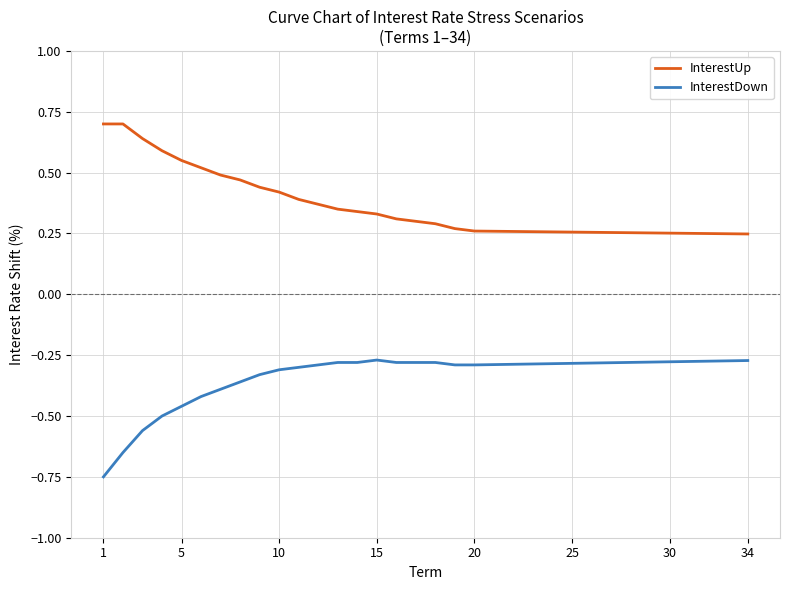

List the series in order of their overall mean, lowest first.

InterestDown, InterestUp